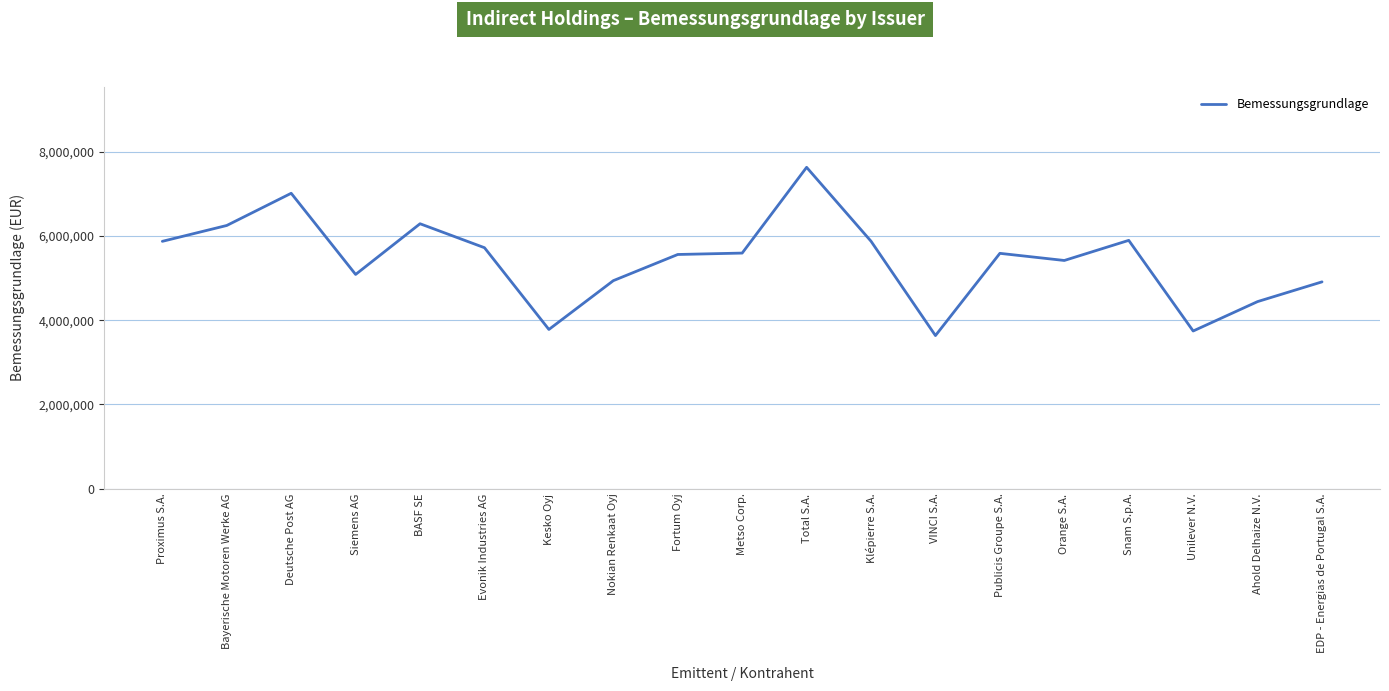

What value does the data have at BASF SE?

6290823.3